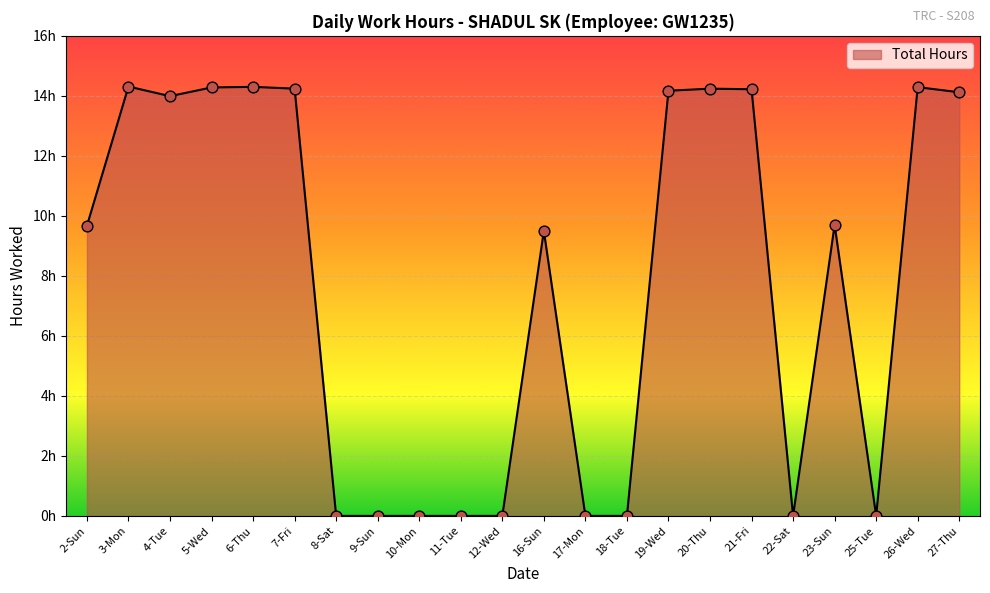

Which has a higher value, 7-Fri or 6-Thu?

6-Thu